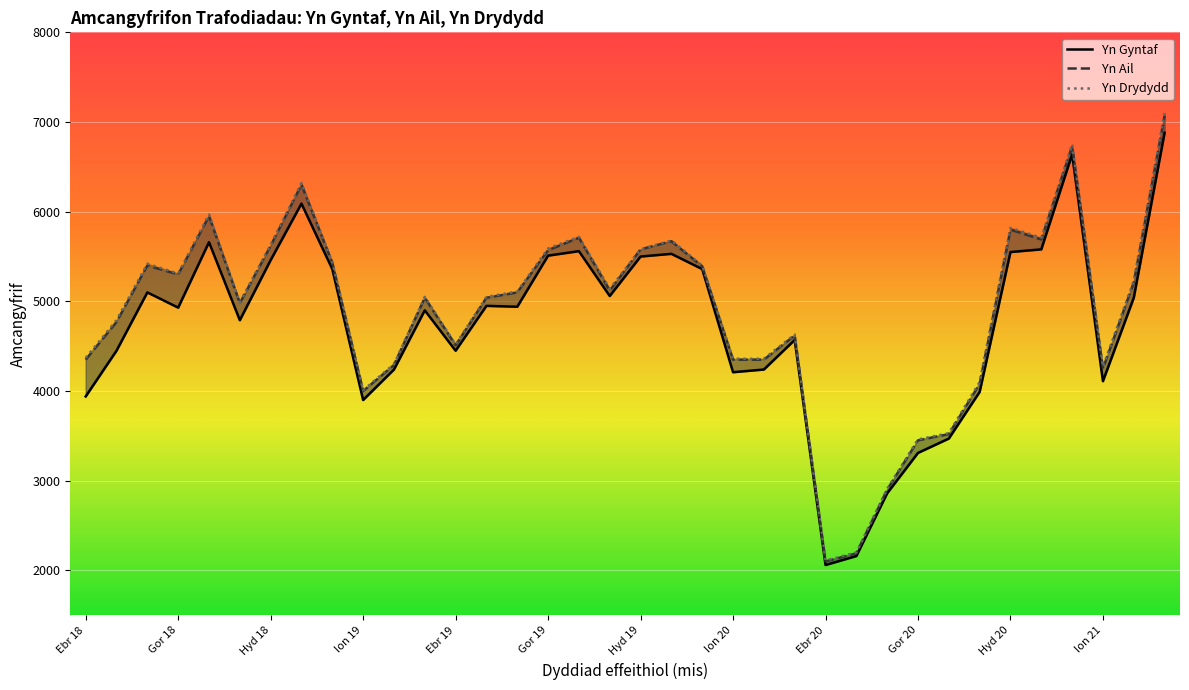

How many data points in Yn Gyntaf are above 4940?

17